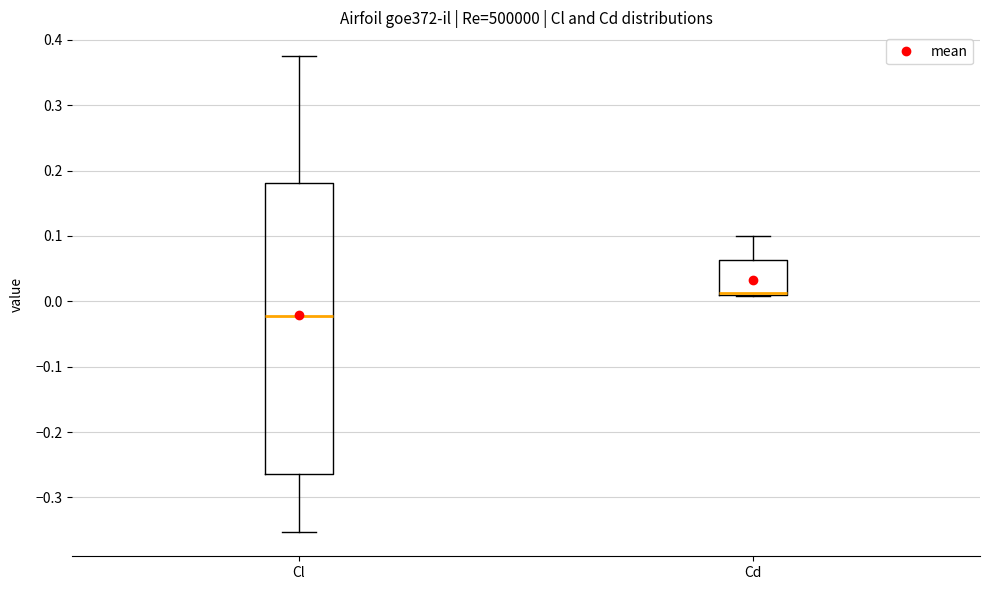

Reading left to right, read every box against the y-axis: the position of its median line, the range the box covers, and the ends of its whiskers. The values are not printed on the chart, so give them approximately, as read against the axis.

Cl: median -0.02, box -0.26 to 0.18, whiskers -0.35 to 0.38
Cd: median 0.01 (just above the box's lower edge), box 0.01 to 0.06, whiskers 0.01 to 0.10